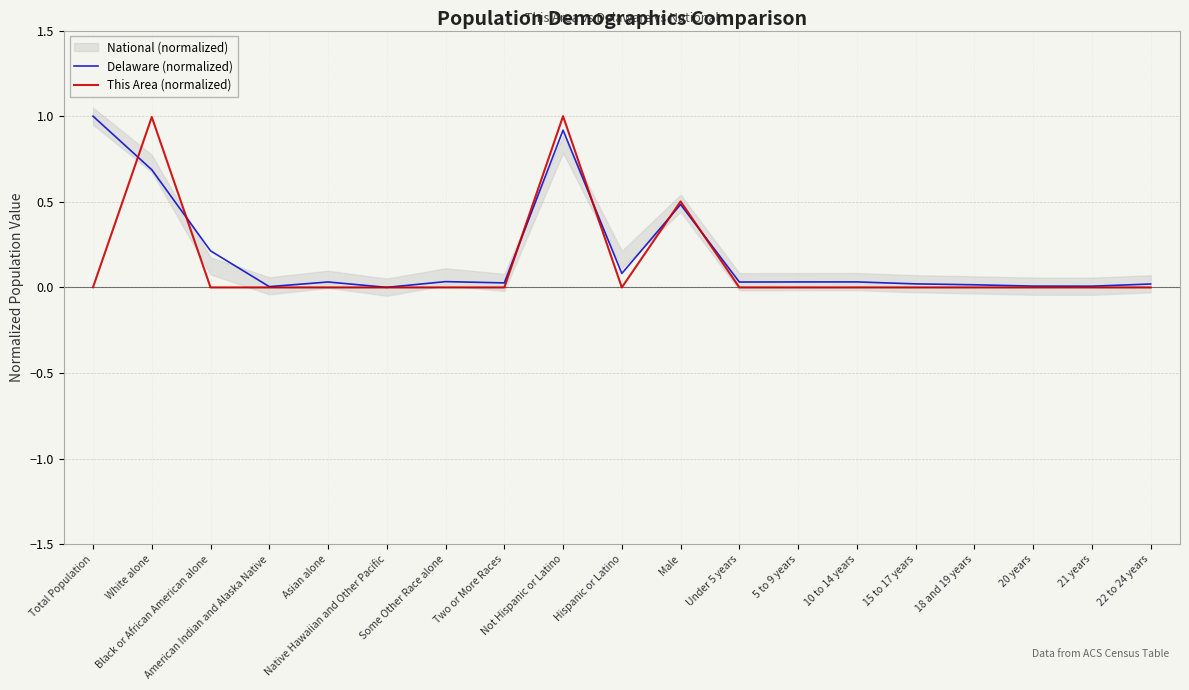

True or false: This Area (normalized) and Delaware (normalized) cross at least once.

True